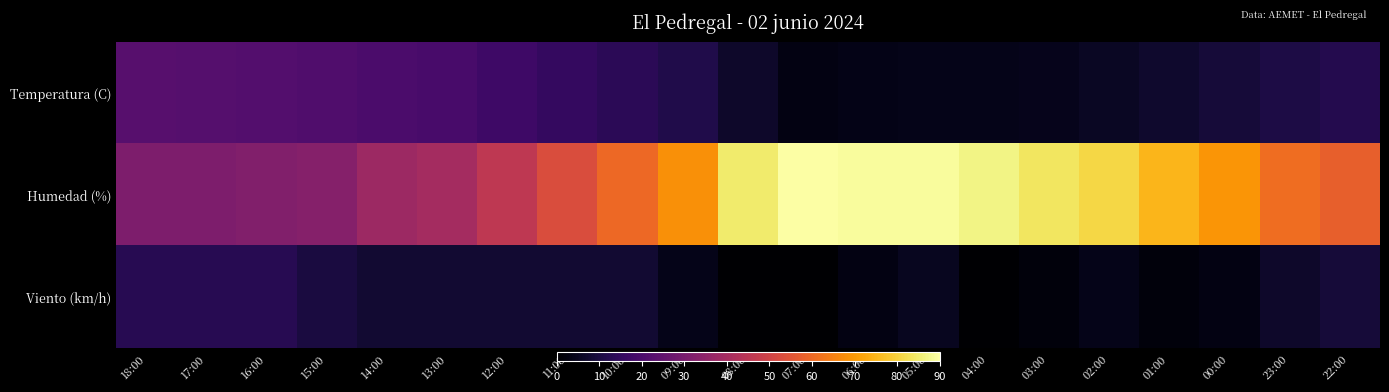

Reading left to right, list all the values displayed in this chart.

Temperatura (C): 18:00=22.6	17:00=22.4	16:00=22.0	15:00=21.3	14:00=20.1	13:00=19.4	12:00=17.5	11:00=15.3	10:00=13.6	09:00=11.5	08:00=6.7	07:00=3.1	06:00=3.8	05:00=3.9	04:00=4.0	03:00=4.5	02:00=5.9	01:00=7.2	00:00=9.1	23:00=10.7	22:00=12.2
Humedad (%): 18:00=31.0	17:00=31.0	16:00=32.0	15:00=33.0	14:00=38.0	13:00=40.0	12:00=46.0	11:00=53.0	10:00=60.0	09:00=68.0	08:00=85.0	07:00=90.0	06:00=89.0	05:00=89.0	04:00=87.0	03:00=84.0	02:00=81.0	01:00=75.0	00:00=69.0	23:00=61.0	22:00=58.0
Viento (km/h): 18:00=13.0	17:00=13.0	16:00=13.0	15:00=10.0	14:00=8.0	13:00=8.0	12:00=8.0	11:00=8.0	10:00=8.0	09:00=4.0	08:00=0.0	07:00=0.0	06:00=3.0	05:00=5.0	04:00=0.0	03:00=2.0	02:00=4.0	01:00=2.0	00:00=3.0	23:00=7.0	22:00=9.0